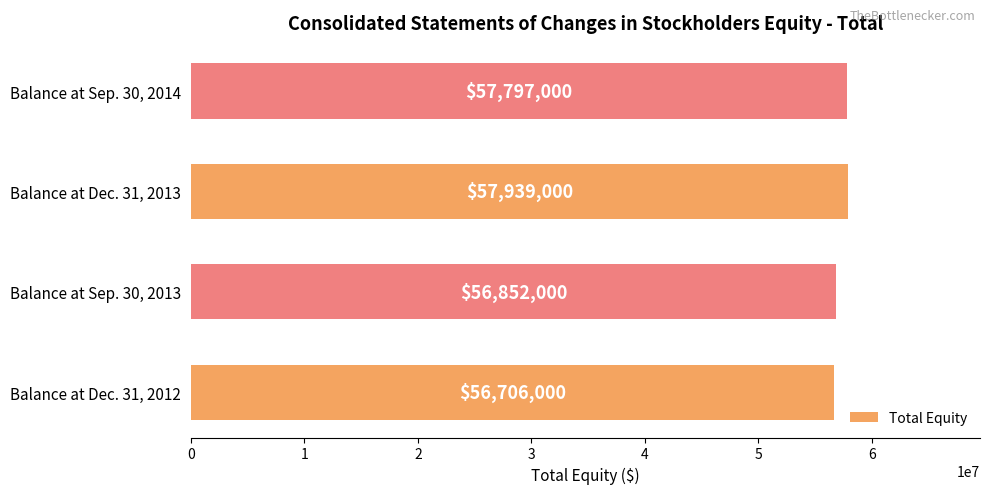

How many data points does each series have?

4